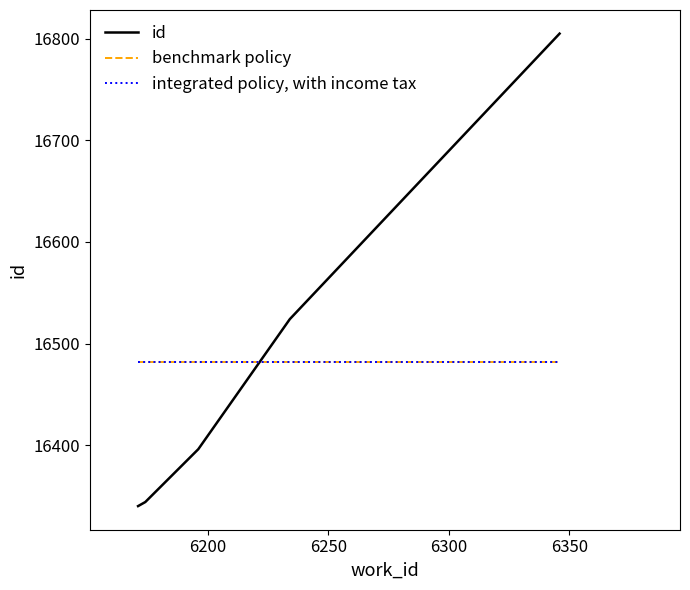

True or false: id has more than 2 points higher than both neighbors.

False